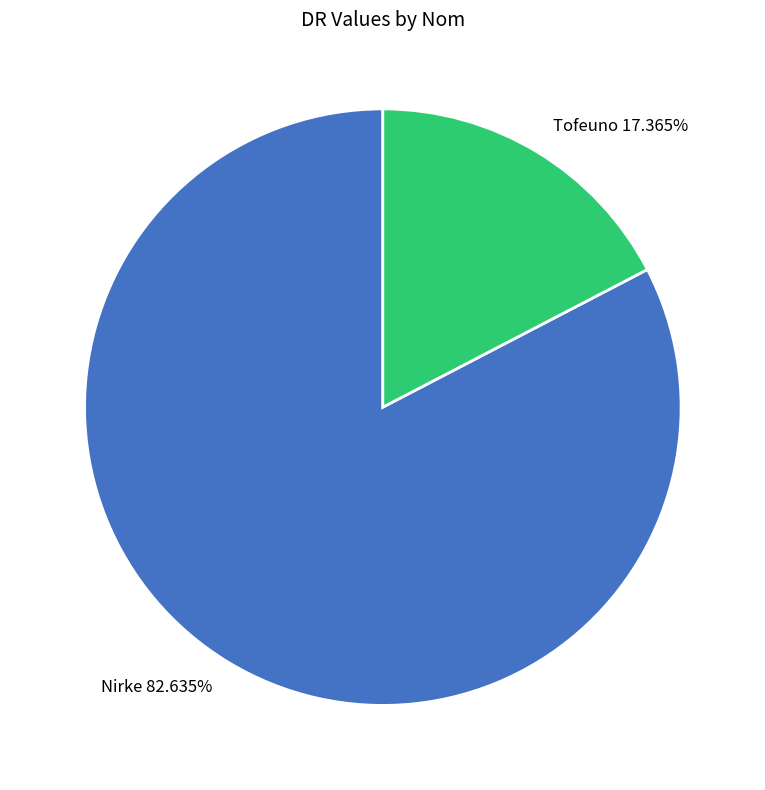

What is the majority slice?

Nirke